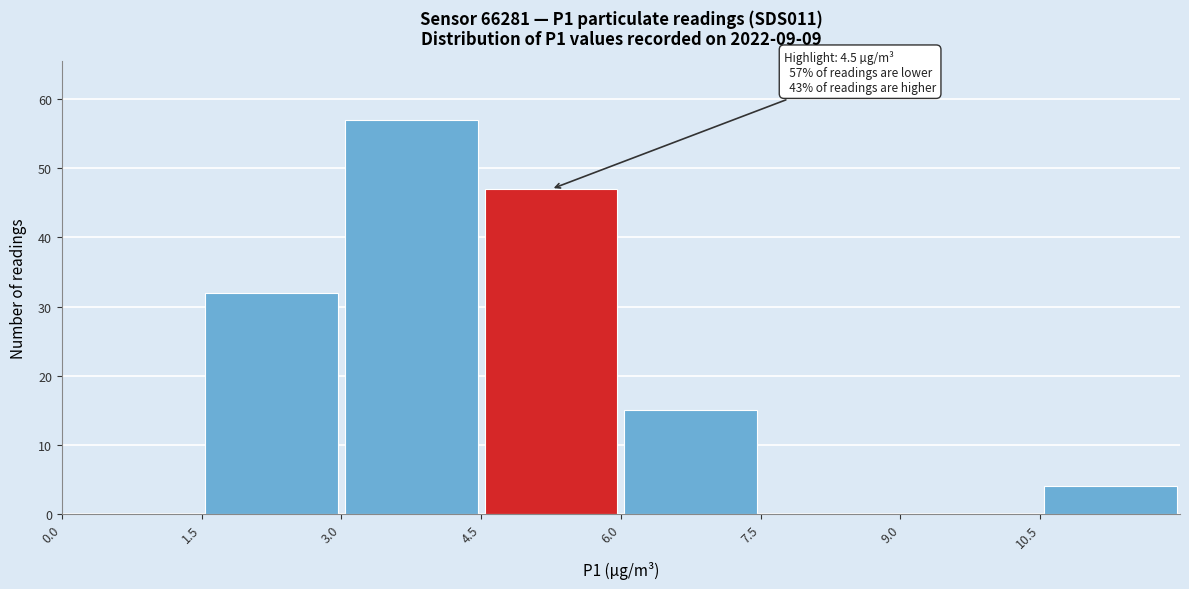

Over which range of the x-axis is the bar tallest?

3.0 to 4.5